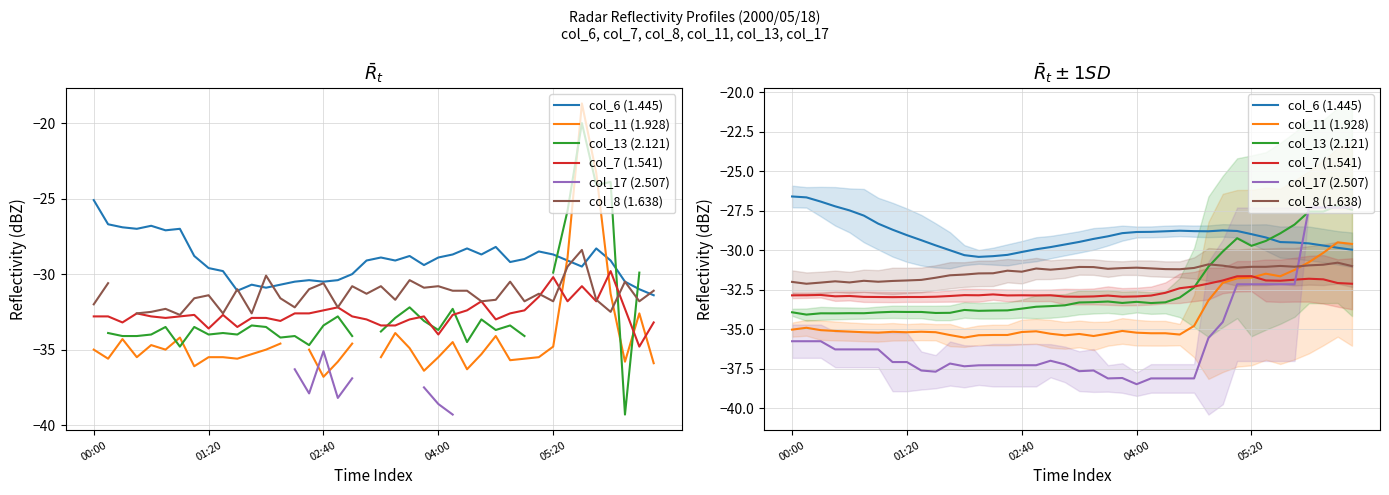

Between which two adjacent categories do col_6 (1.445) and col_11 (1.928) first intersect?

37 and 38